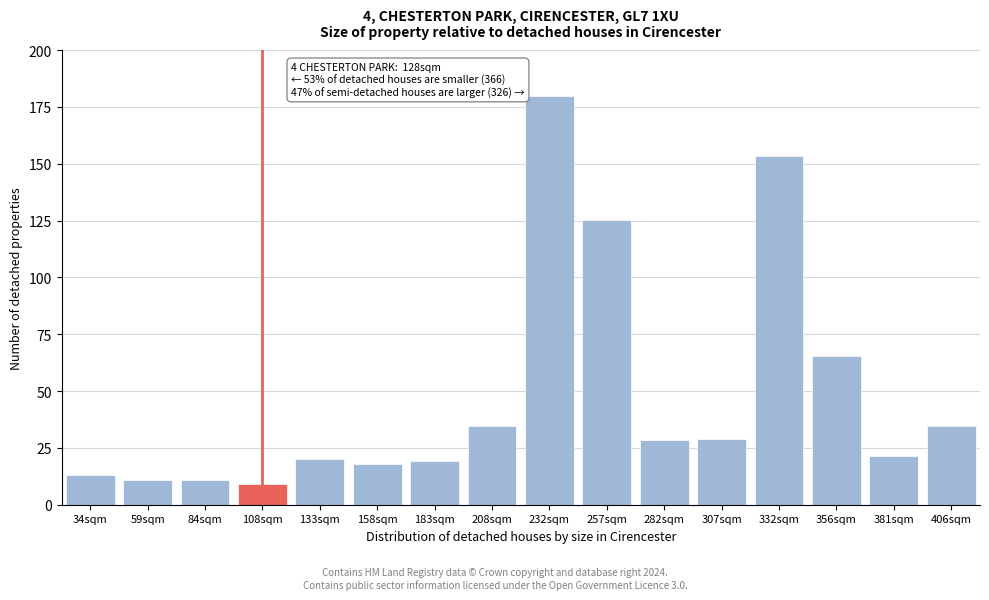

The value at 257sqm is 125.3. True or false?

True